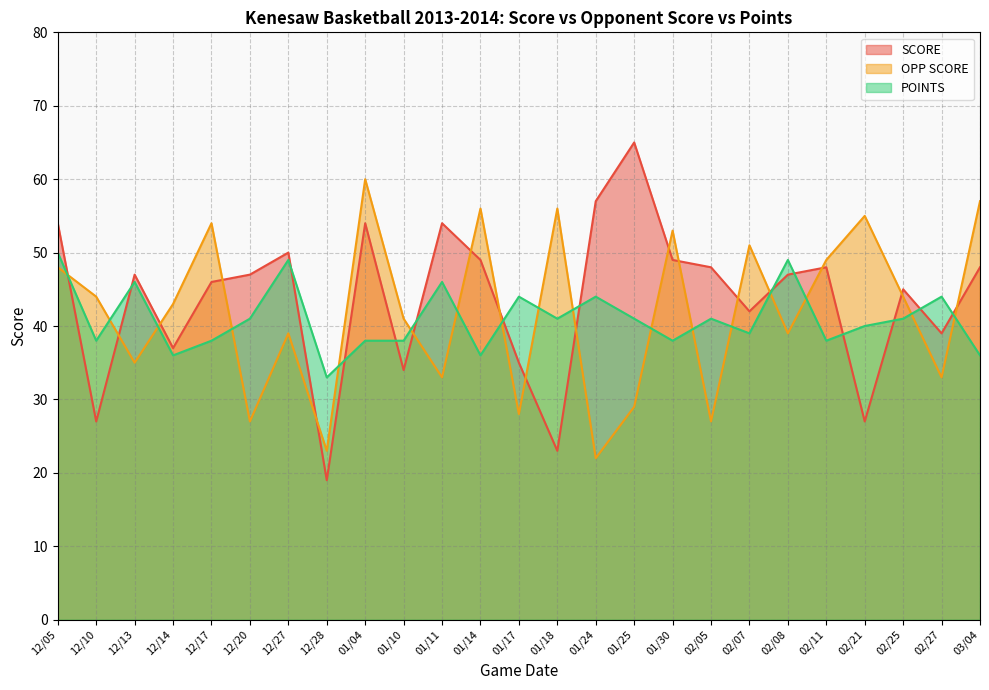

True or false: OPP SCORE and SCORE cross at least once.

True